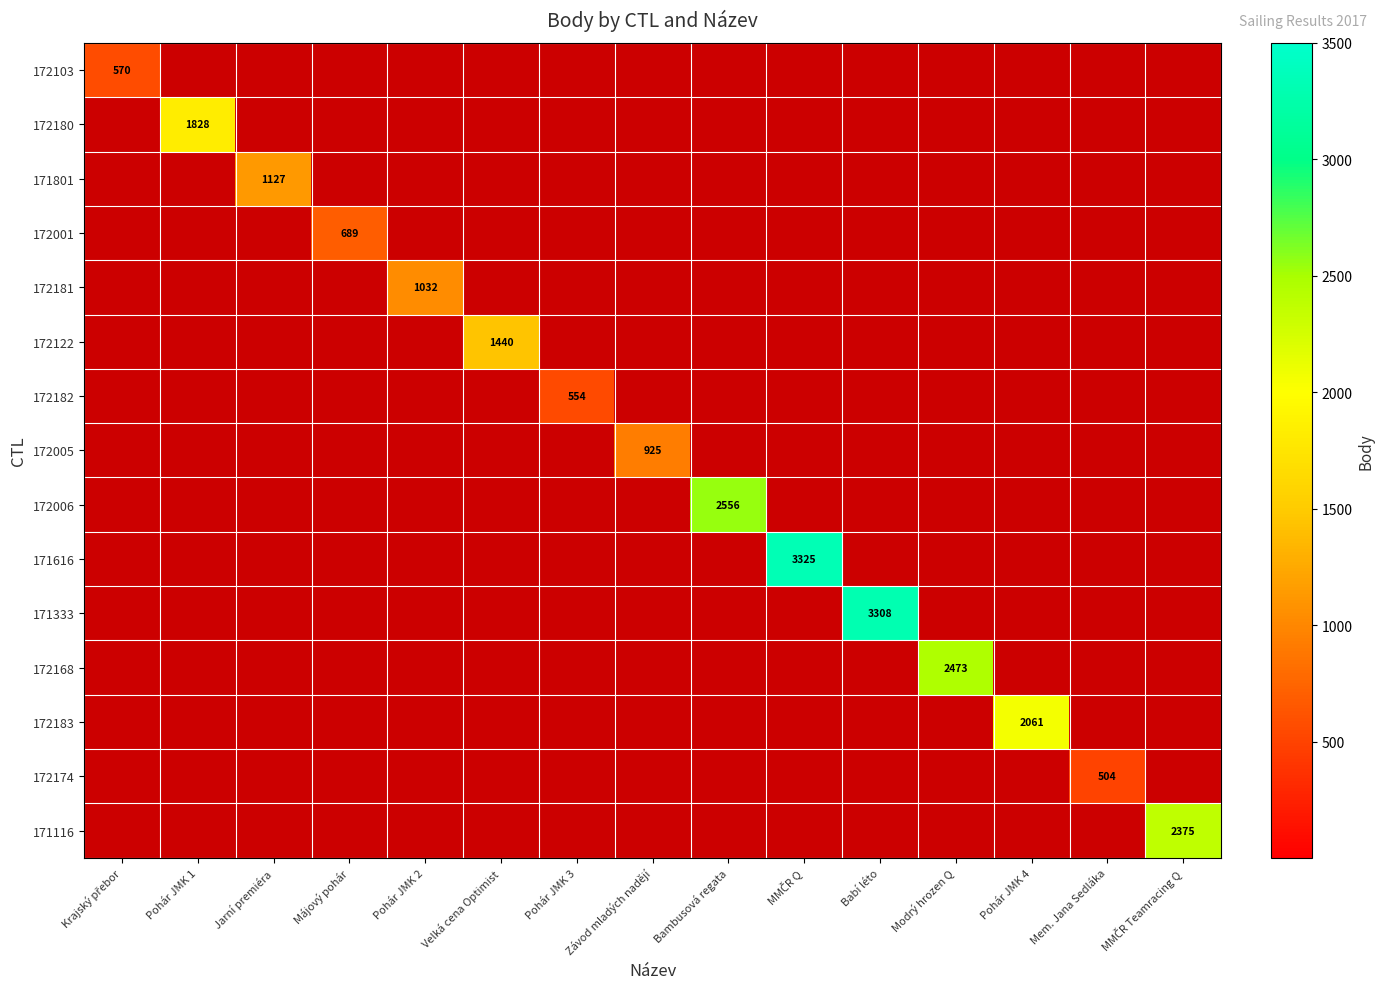

True or false: 172005 has a value of 1448 at Závod mladých nadějí.

False